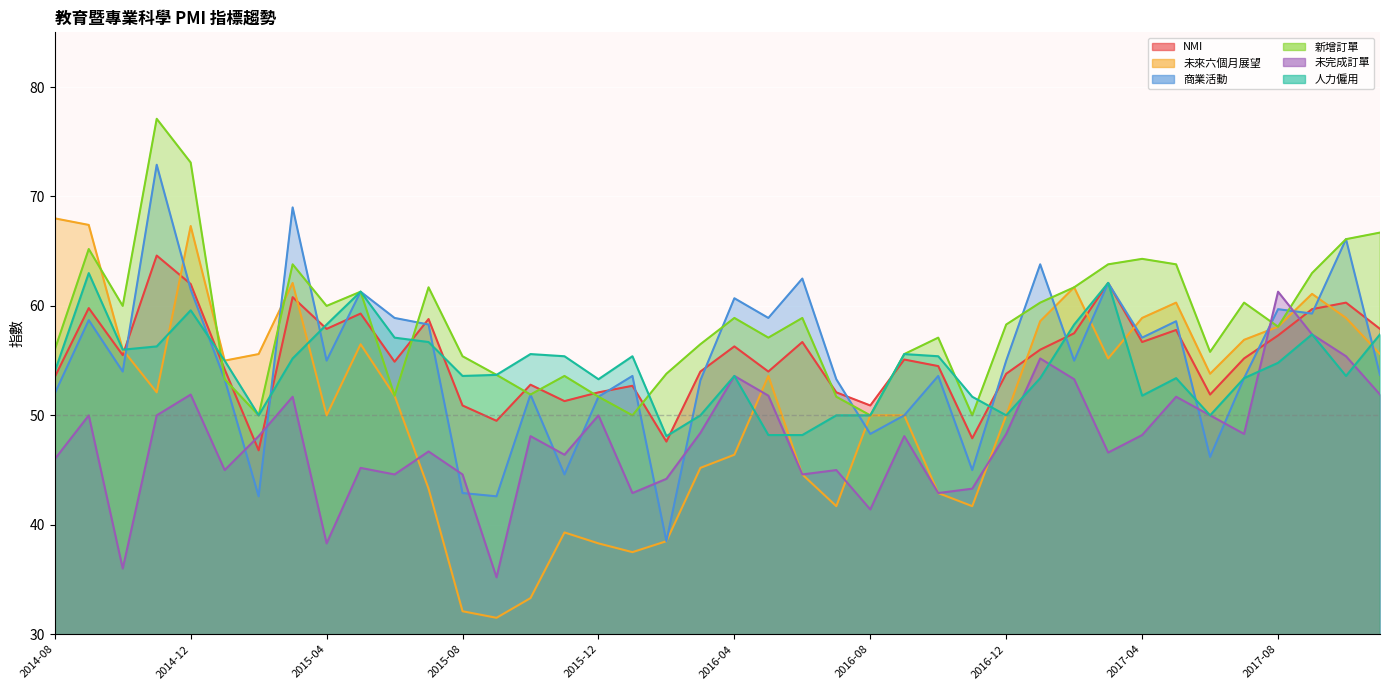

What is the value of the 未完成訂單 point at the 11th from the left?

44.6